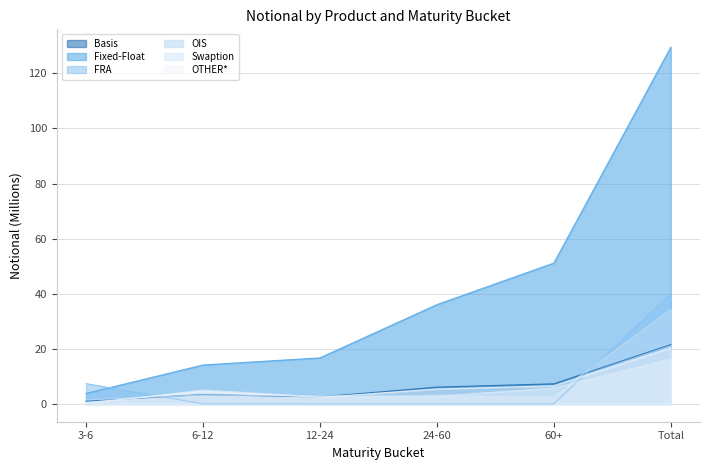

Rank the categories by OTHER* value from lowest to highest.

3-6, 12-24, 6-12, 24-60, 60+, Total